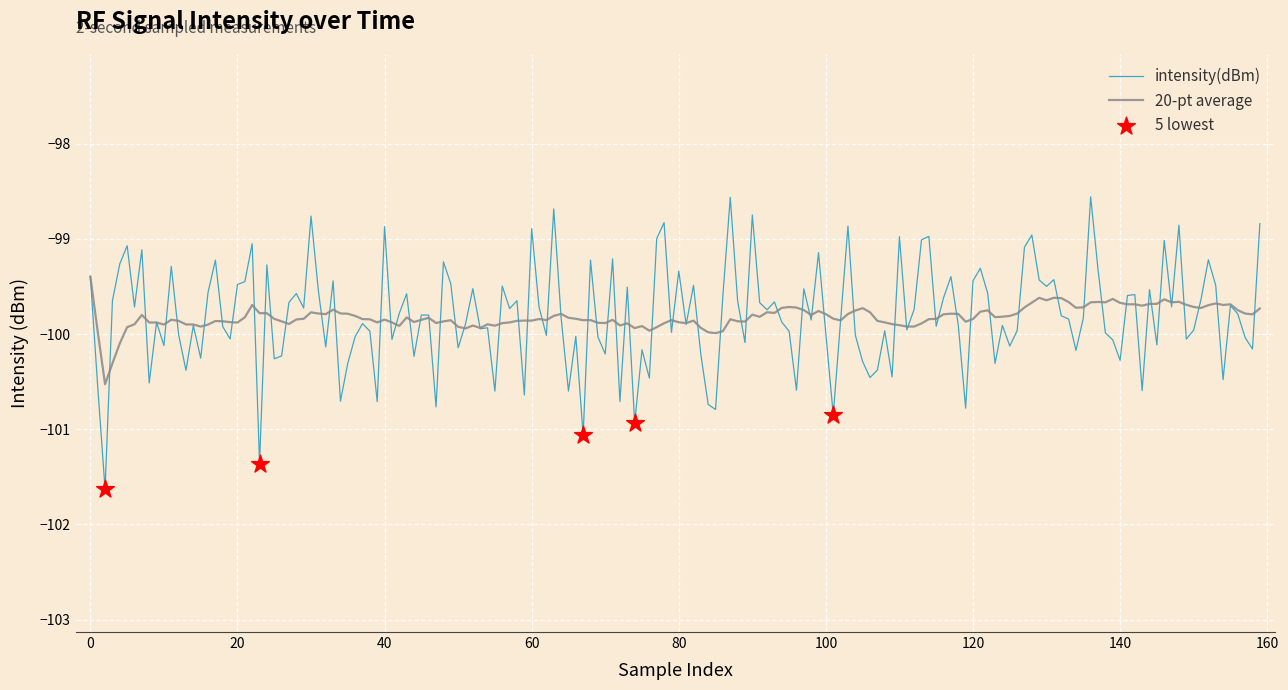

Which series has the largest range (max minus min)?

intensity(dBm)